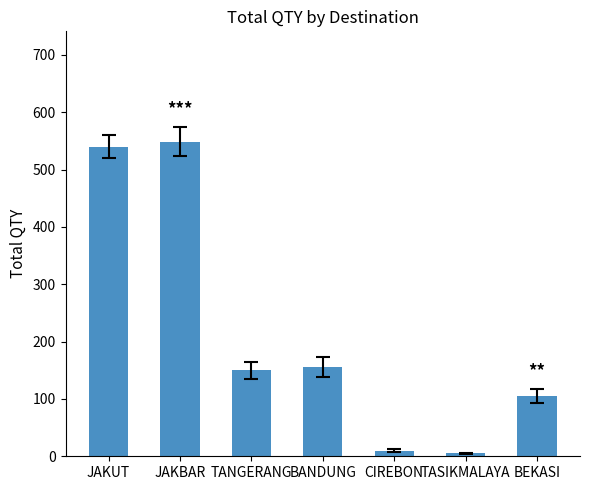

What position from the left is TASIKMALAYA?

6